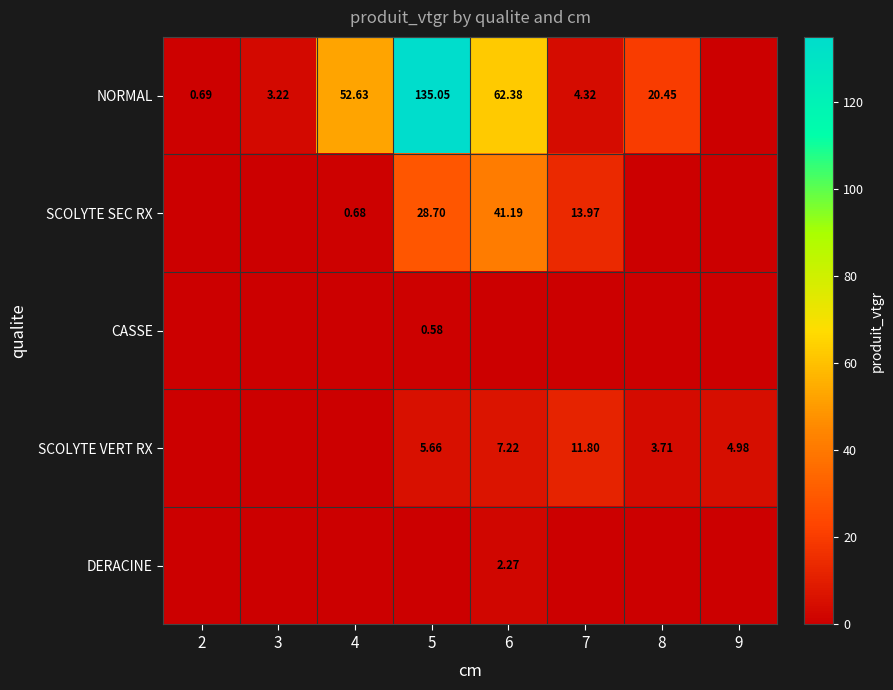

Is the value of NORMAL at 4 greater than the value of SCOLYTE VERT RX at 6?

Yes